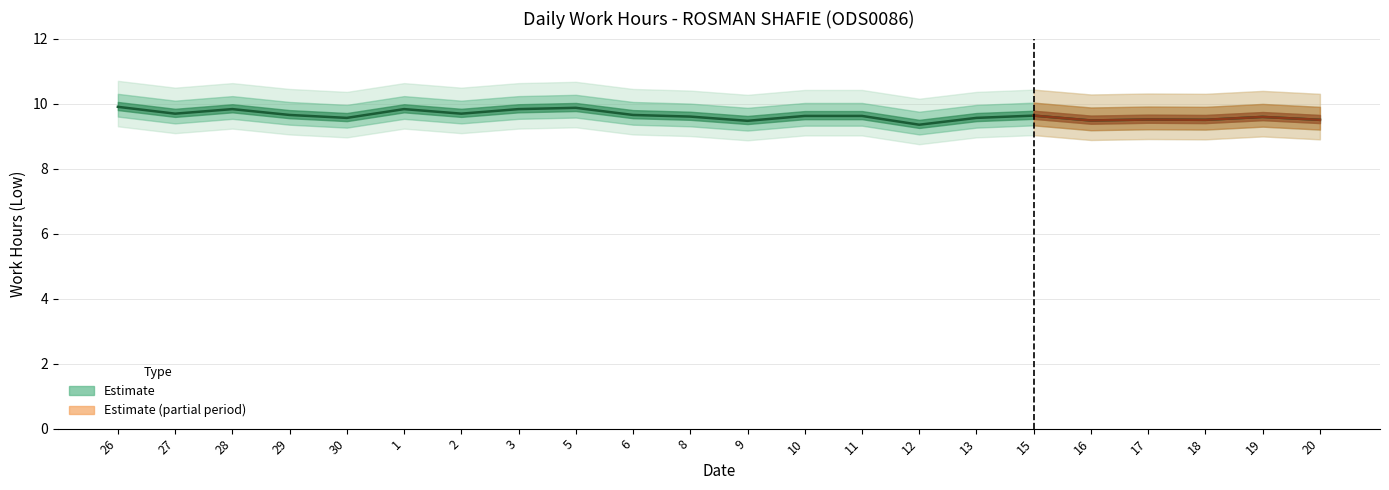

Where is the first local minimum?

27